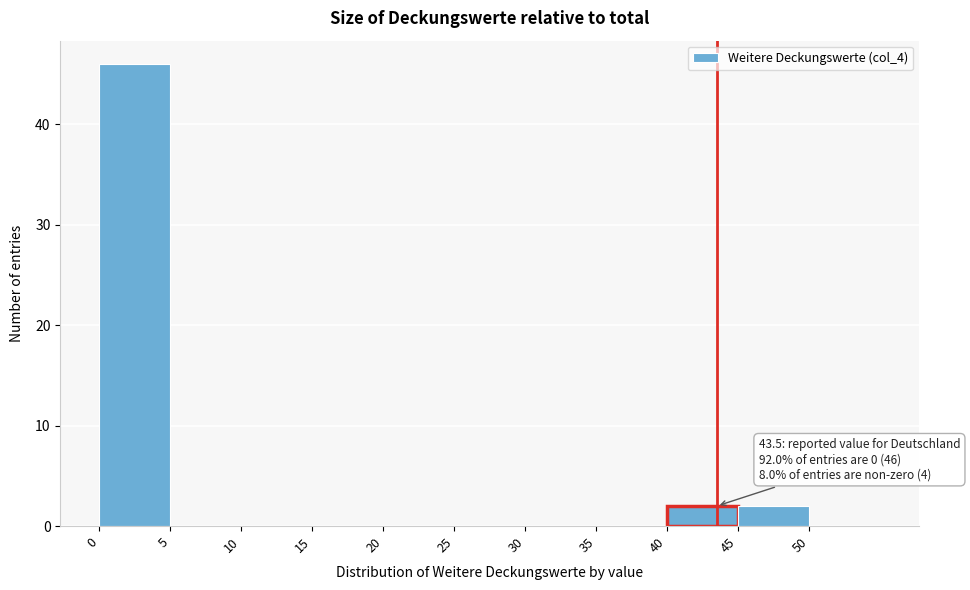

Over which range of the x-axis is the bar tallest?

0 to 5